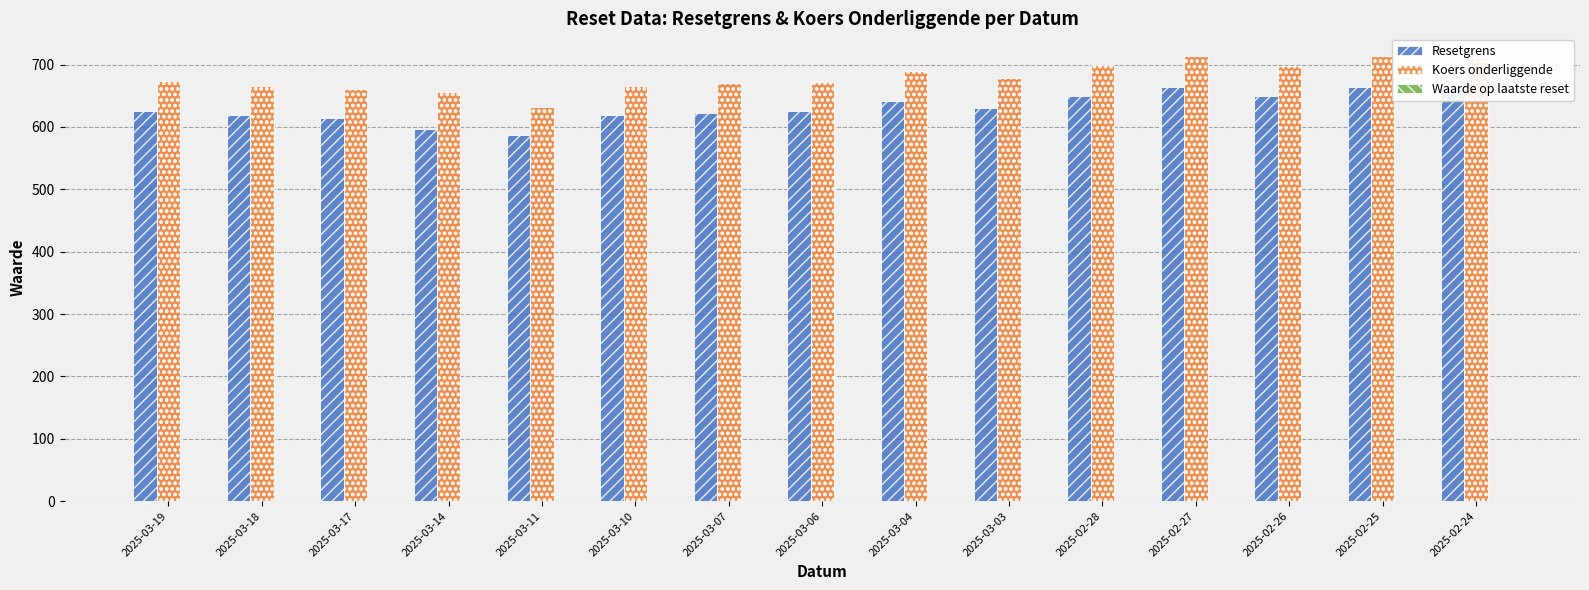

What is the maximum value for Koers onderliggende?

714.5